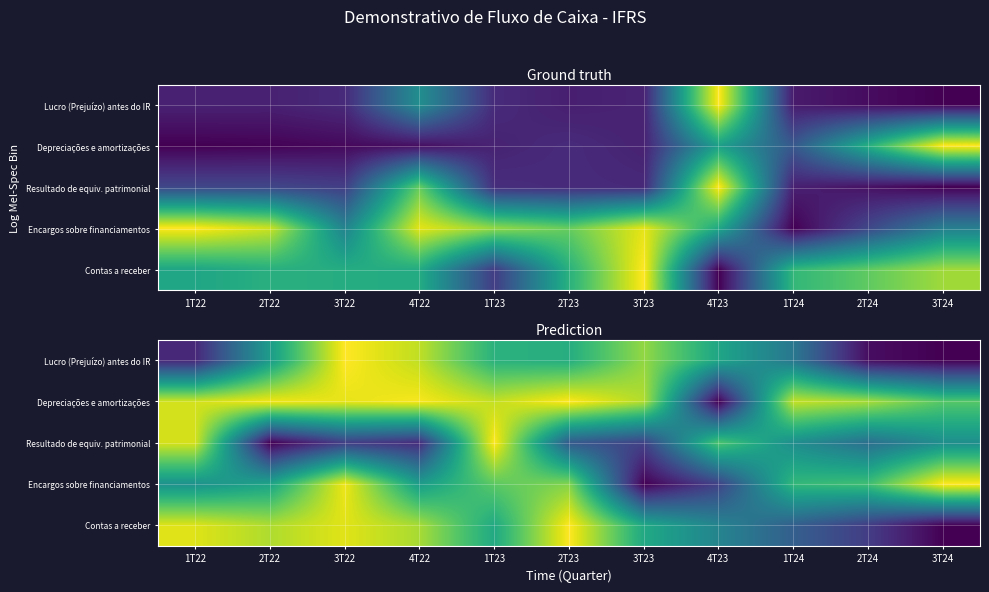

At 3T23, list the series in order from smallest to largest.

Encargos sobre financiamentos, Resultado de equiv. patrimonial, Contas a receber, Lucro (Prejuízo) antes do IR, Depreciações e amortizações